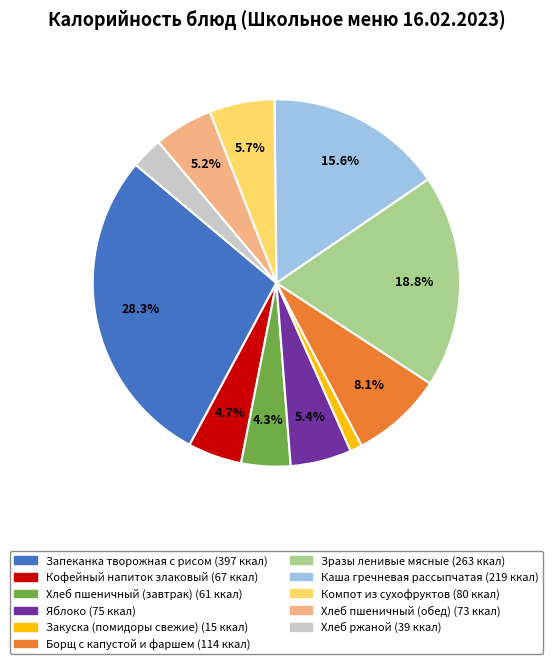

What is the ratio of the value at Каша гречневая рассыпчатая to the value at Борщ с капустой и фаршем?

1.9